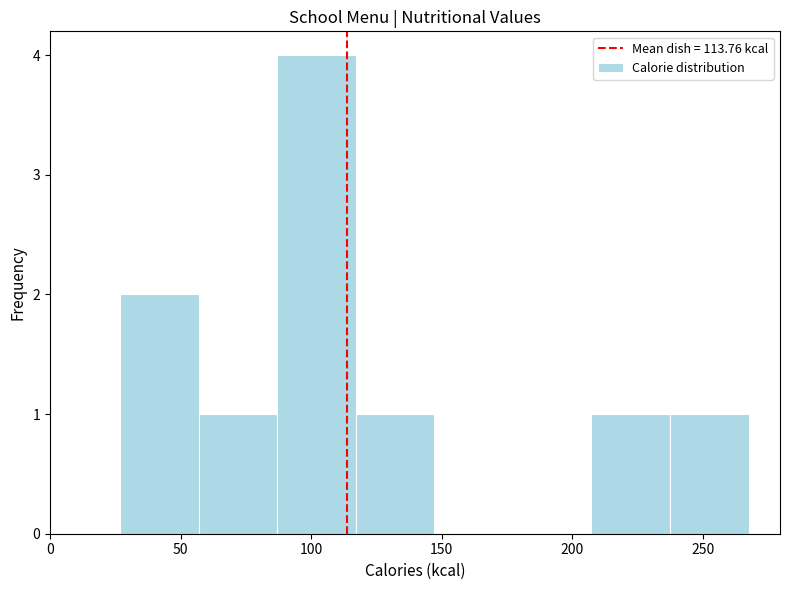

Reading left to right, list every bar in this chart as the range it spans on the x-axis followed by its height. Neither the bar edges nor the heights are printed on the chart, so give them approximately, as read against the axes.

25 to 55: 2
55 to 85: 1
85 to 115: 4
115 to 145: 1
145 to 175: 0
175 to 205: 0
205 to 235: 1
235 to 270: 1